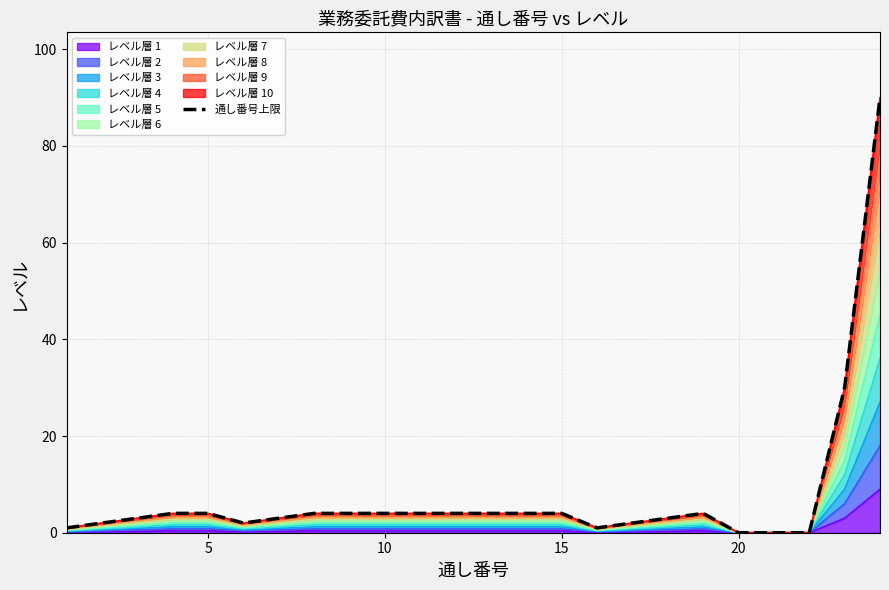

What is the value of the 3rd point from the left?

3